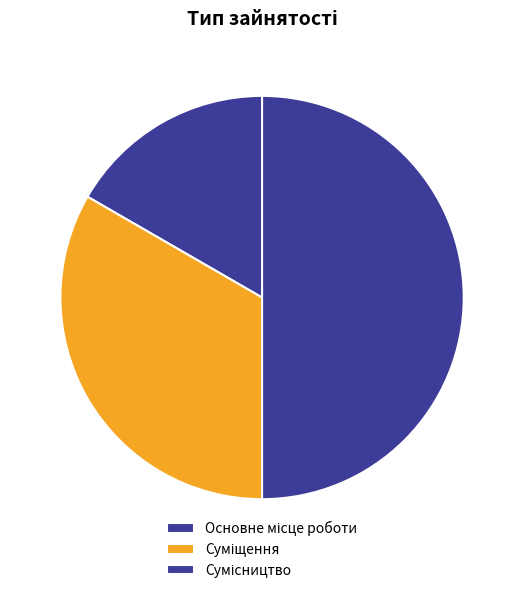

How many slices are in this pie chart?

3